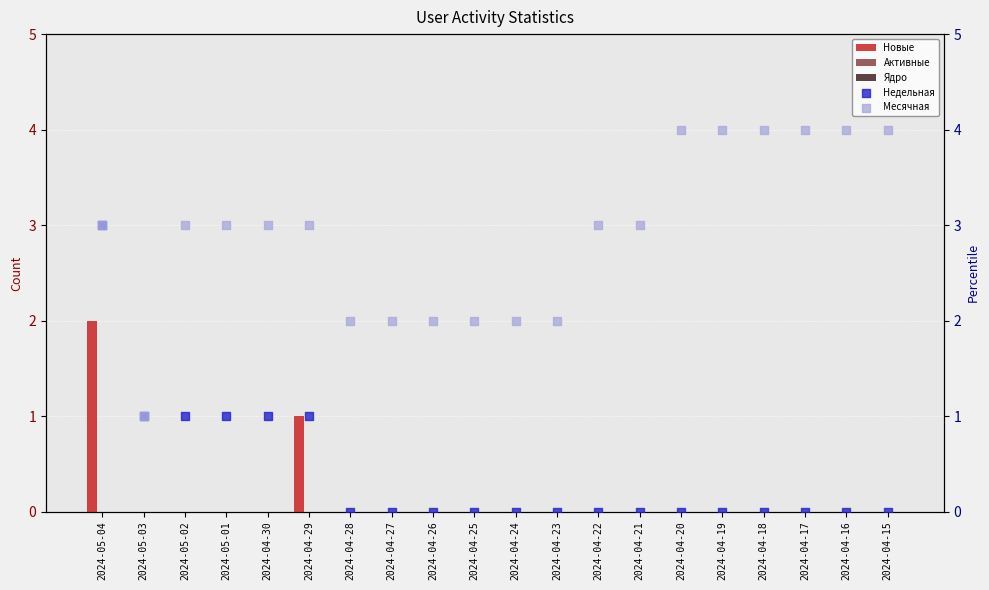

Which series reaches the maximum Y coordinate?

Месячная